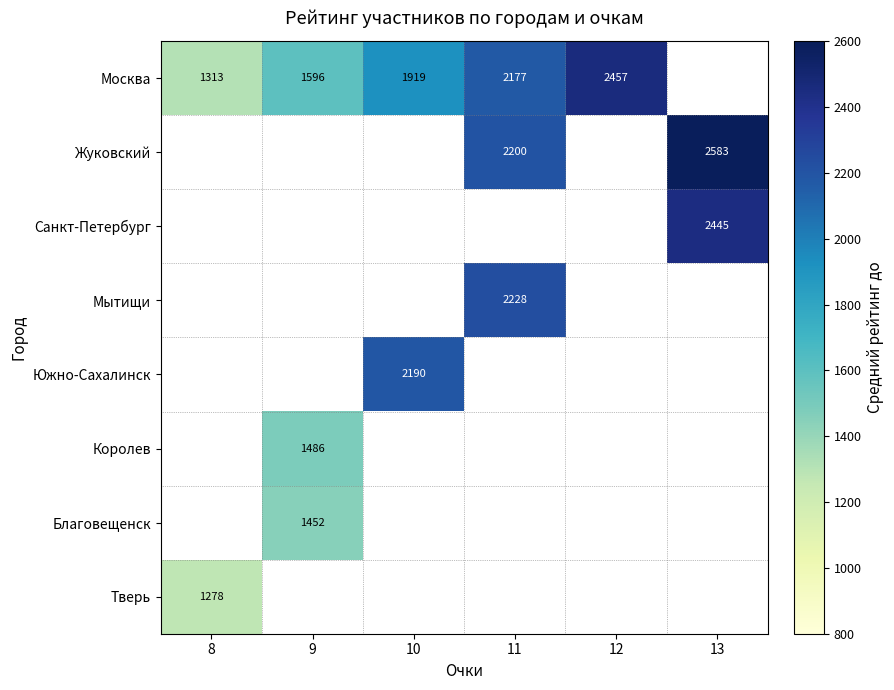

Is the value of Мытищи at 11 greater than the value of Санкт-Петербург at 13?

No